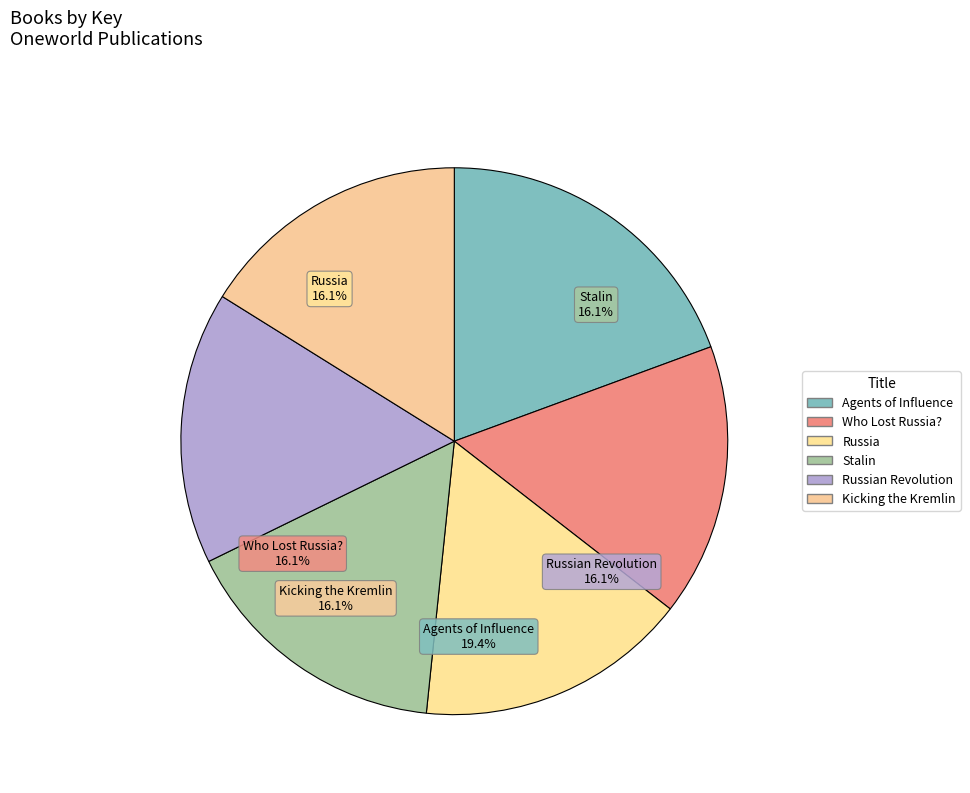

To the nearest percent, what is the average slice percentage?

17%